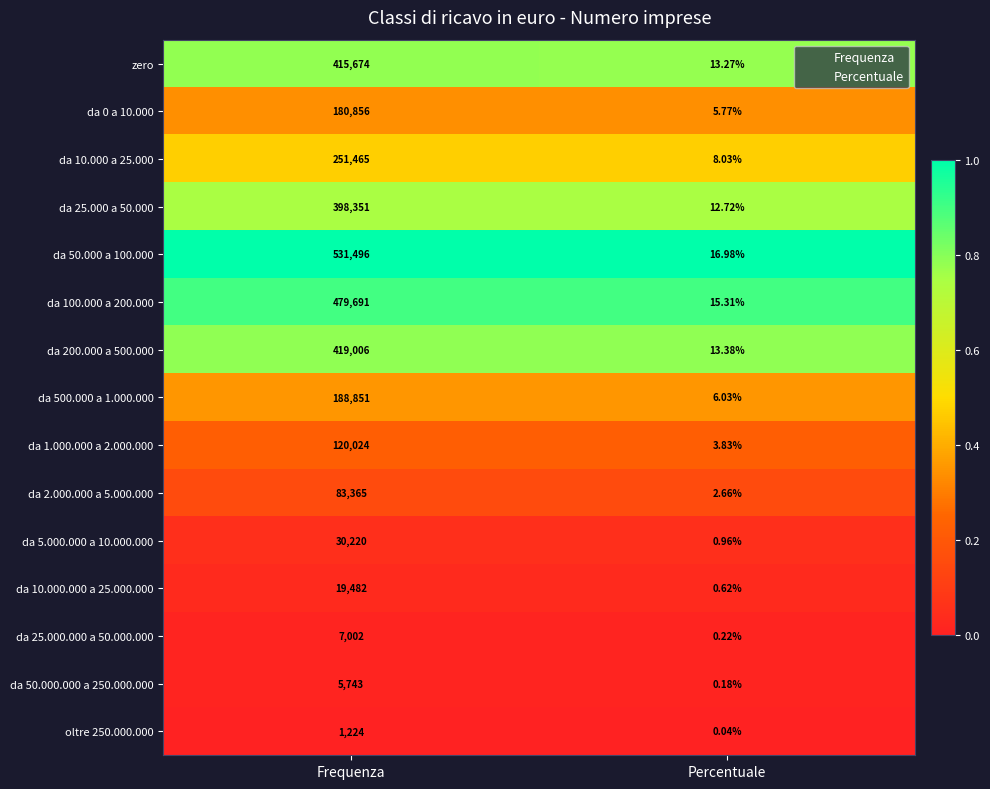

List the labels in order of da 1.000.000 a 2.000.000 value, largest first.

Frequenza, Percentuale